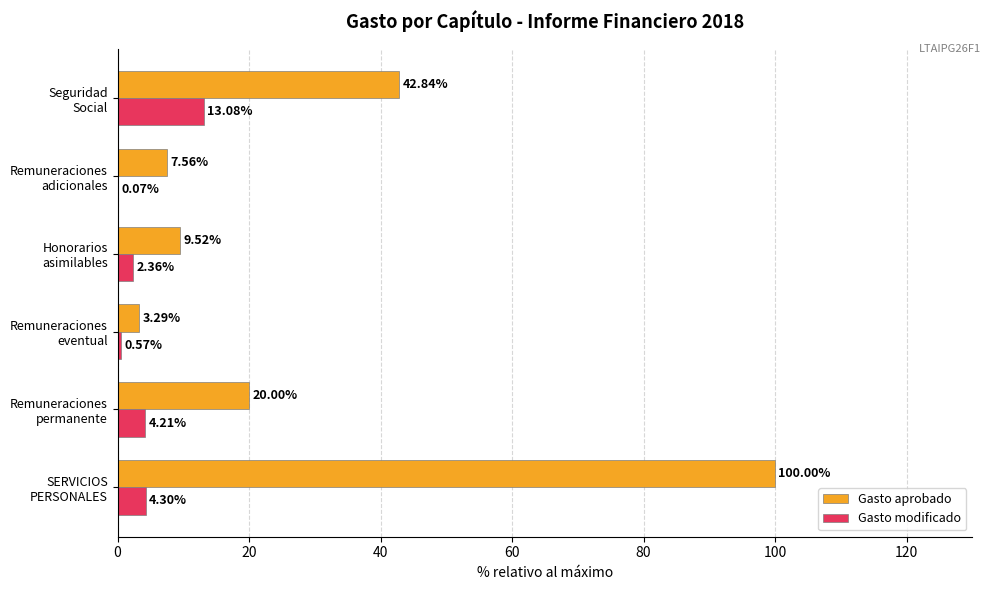

What is the sum of all Gasto modificado values?

24.6